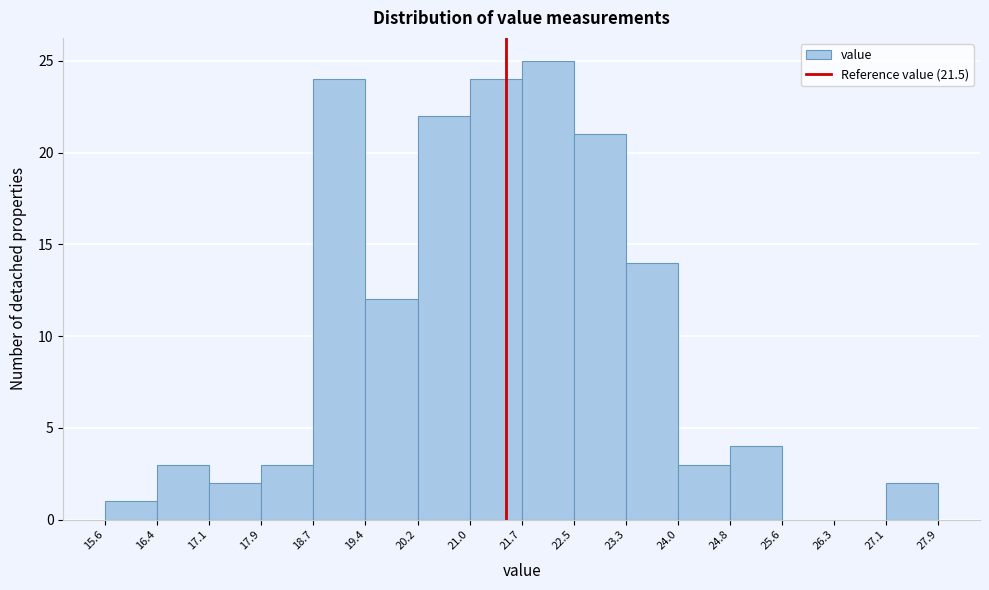

Reading left to right, list every bar in this chart as the range it spans on the x-axis followed by its height. The values are not printed on the chart, so give them approximately, as read against the axis.

15.6 to 16.4: 1
16.4 to 17.1: 3
17.1 to 17.9: 2
17.9 to 18.7: 3
18.7 to 19.4: 24
19.4 to 20.2: 12
20.2 to 21.0: 22
21.0 to 21.7: 24
21.7 to 22.5: 25
22.5 to 23.3: 21
23.3 to 24.0: 14
24.0 to 24.8: 3
24.8 to 25.6: 4
25.6 to 26.3: 0
26.3 to 27.1: 0
27.1 to 27.9: 2